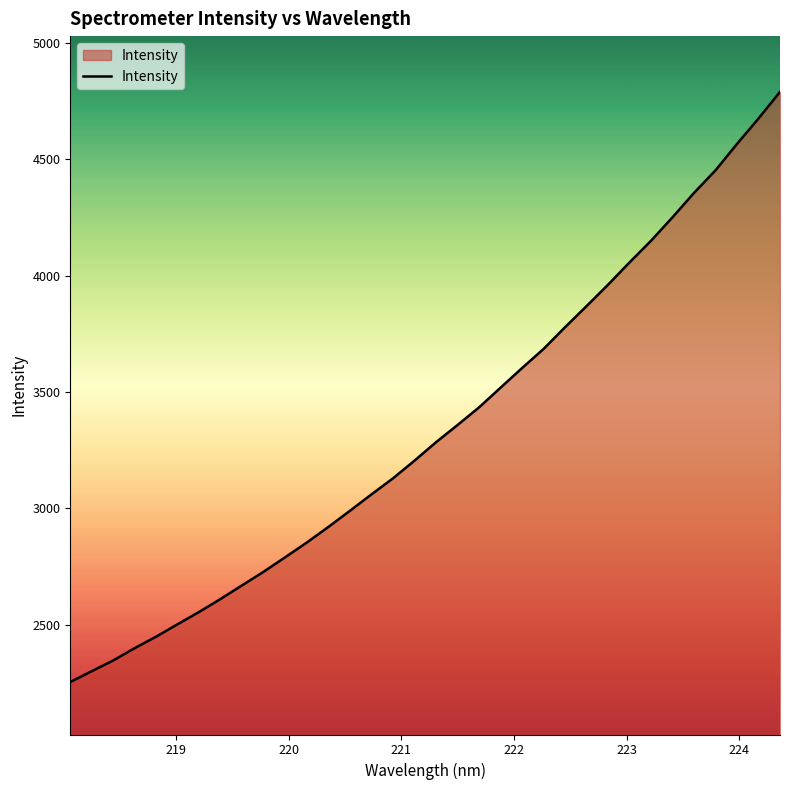

True or false: there are more than 2 points higher than both neighbors.

False